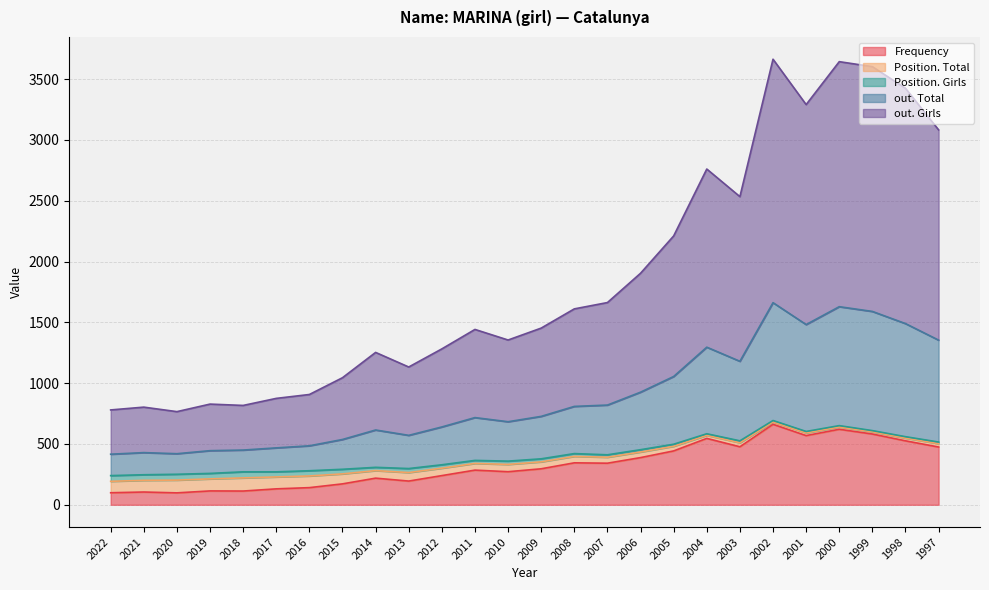

The value of Frequency at 1997 is 669. True or false?

False